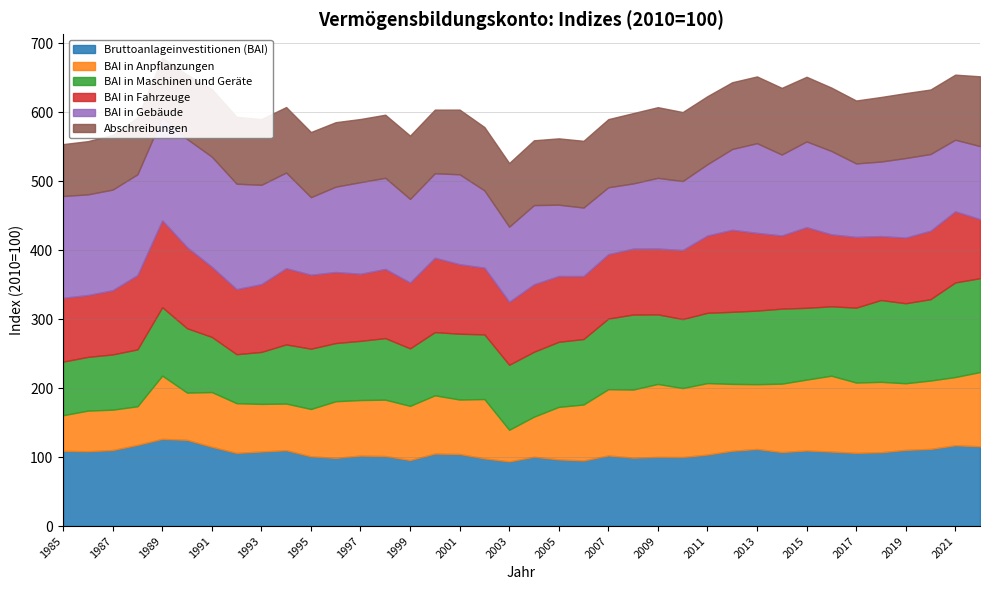

At 1987, list the series in order from smallest to largest.

BAI in Anpflanzungen, Abschreibungen, BAI in Maschinen und Geräte, BAI in Fahrzeuge, Bruttoanlageinvestitionen (BAI), BAI in Gebäude